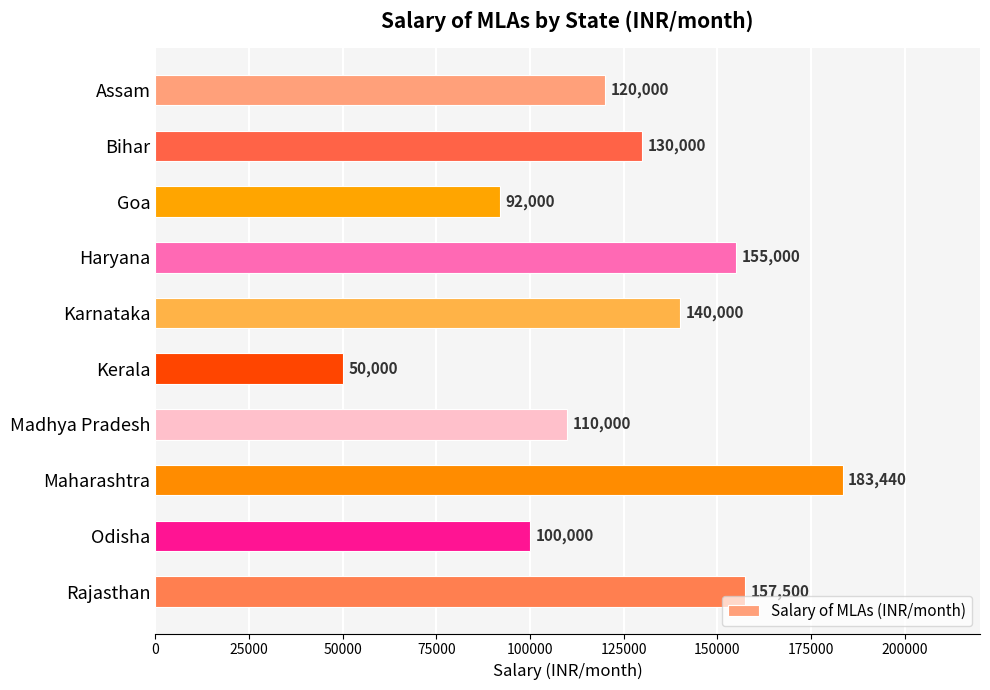

Which label corresponds to the largest value in the chart?

Maharashtra